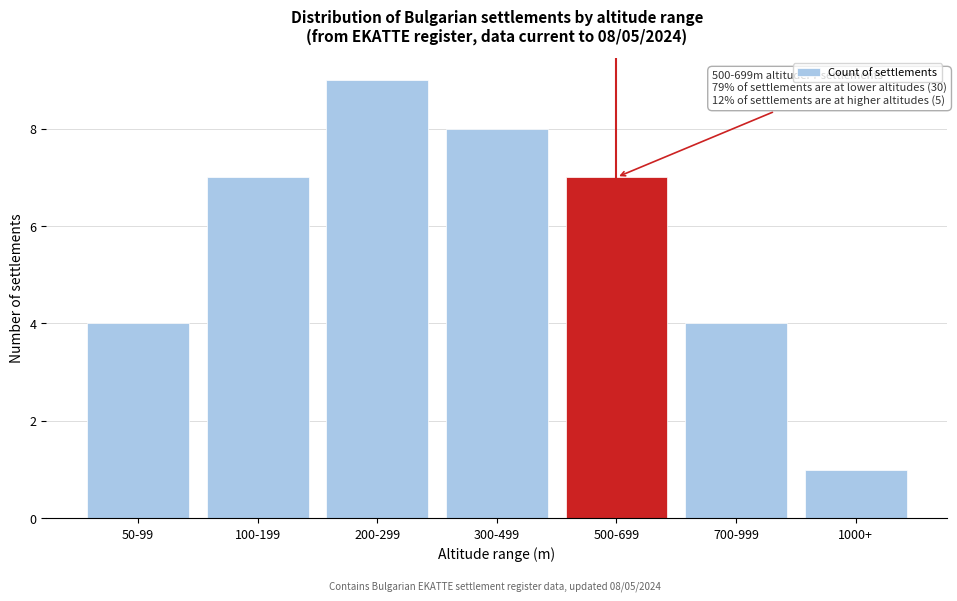

Reading left to right, what are all the values shown in this chart?

4	7	9	8	7	4	1